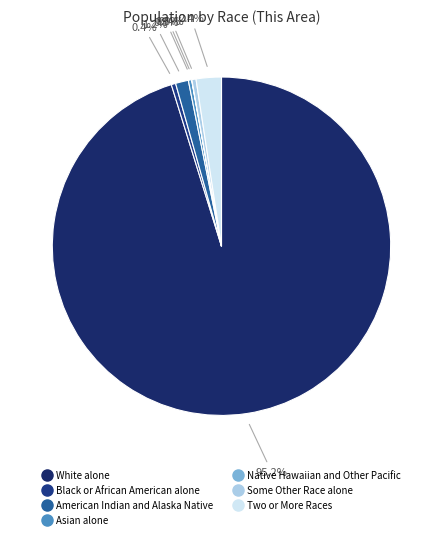

How many slices are in this pie chart?

7